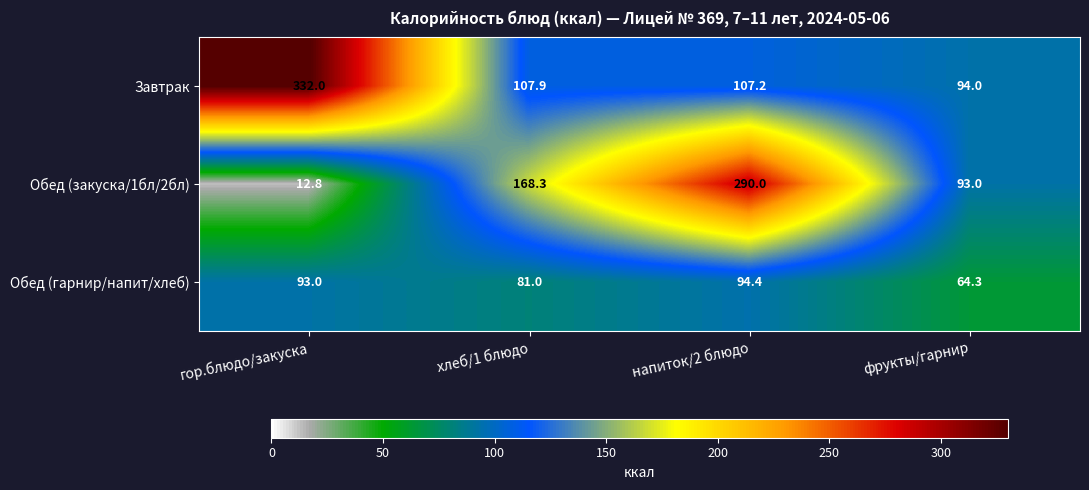

What is the sum of all Обед (закуска/1бл/2бл) values?

564.1